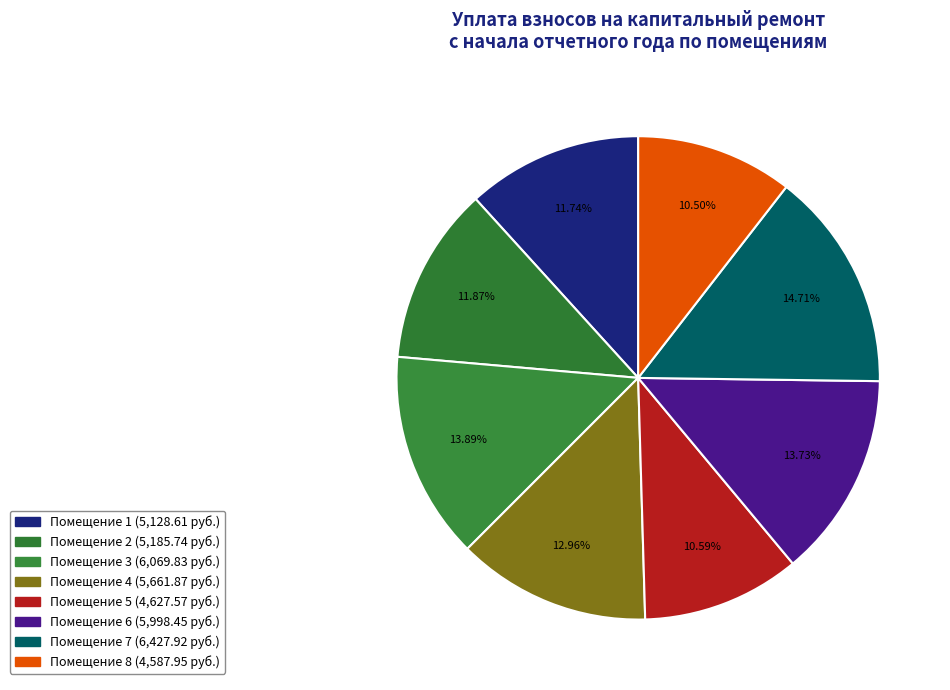

To the nearest percent, what is the difference between the largest and smallest slice percentages?

4%